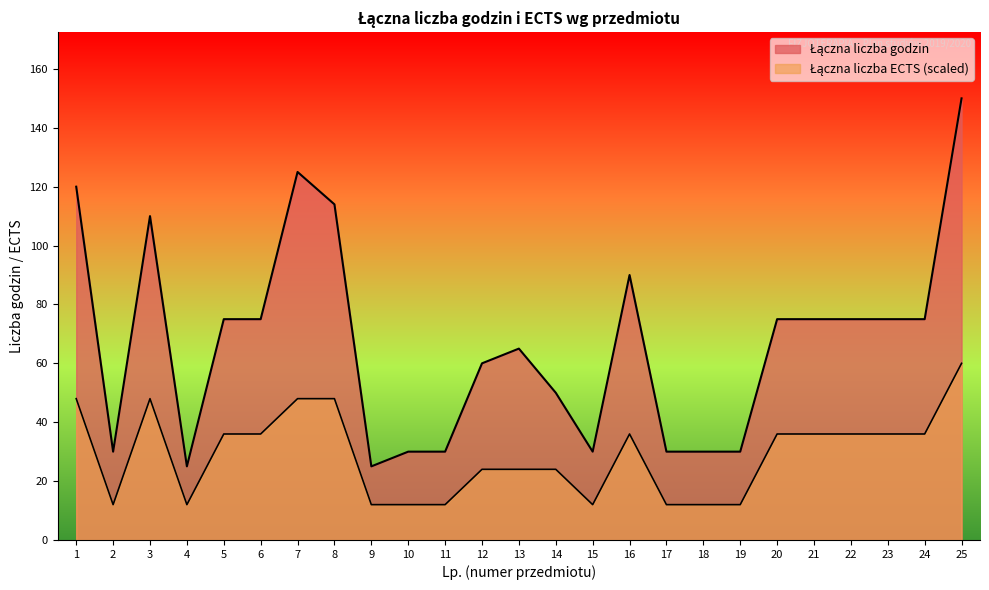

What is the sum of all Łączna liczba godzin values?

1669